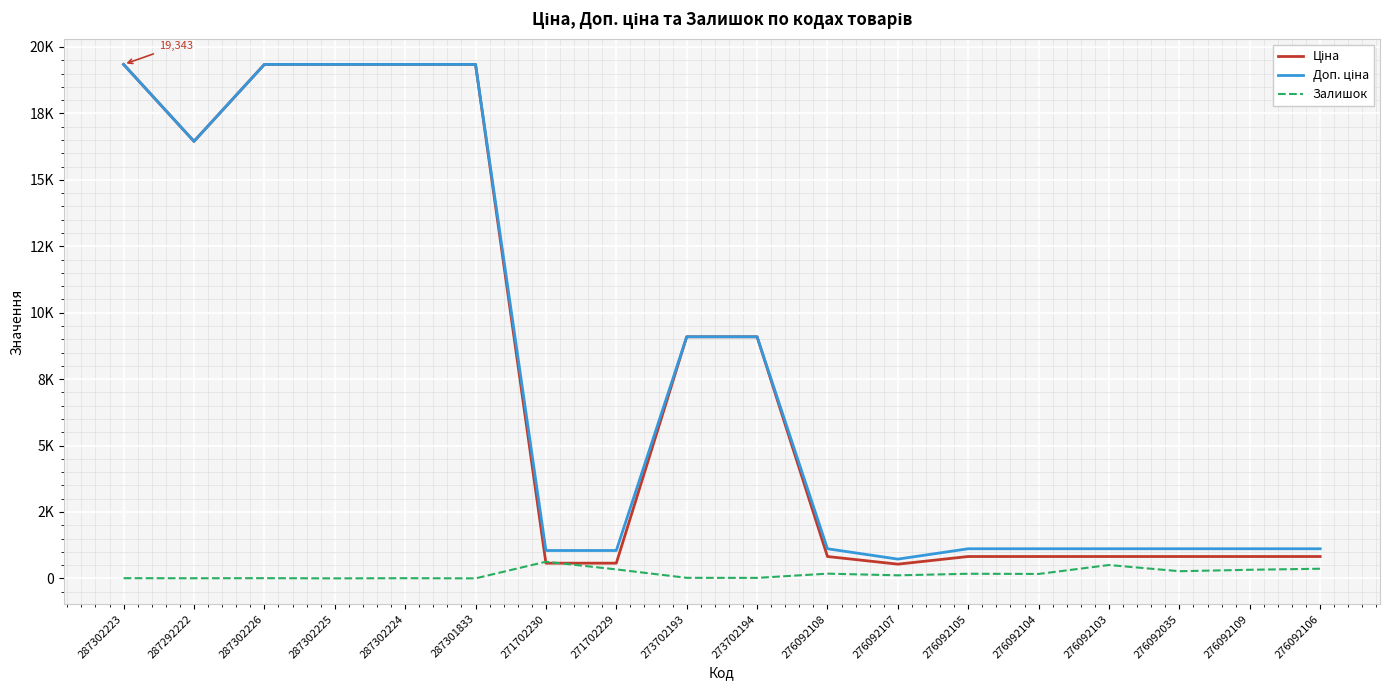

What is the difference between the highest and lowest values at 287302223?

19336.1